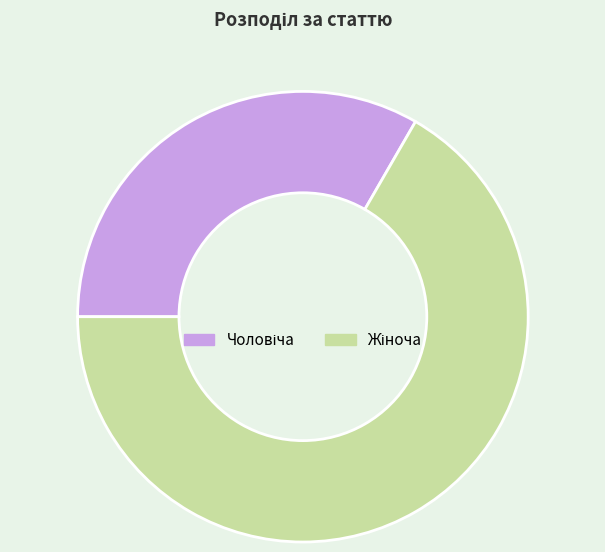

Is there a majority slice in this chart?

Yes